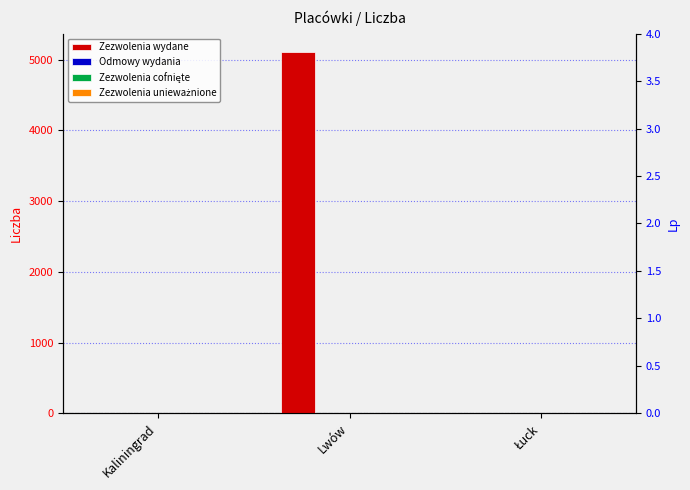

What are all the series names shown in the legend?

Zezwolenia wydane, Odmowy wydania, Zezwolenia cofnięte, Zezwolenia unieważnione